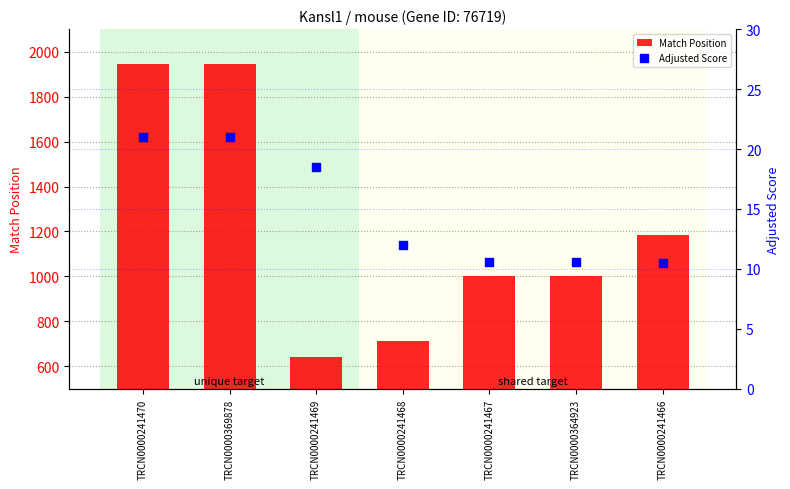

What is the total value across all series at TRCN0000241466?

1193.5